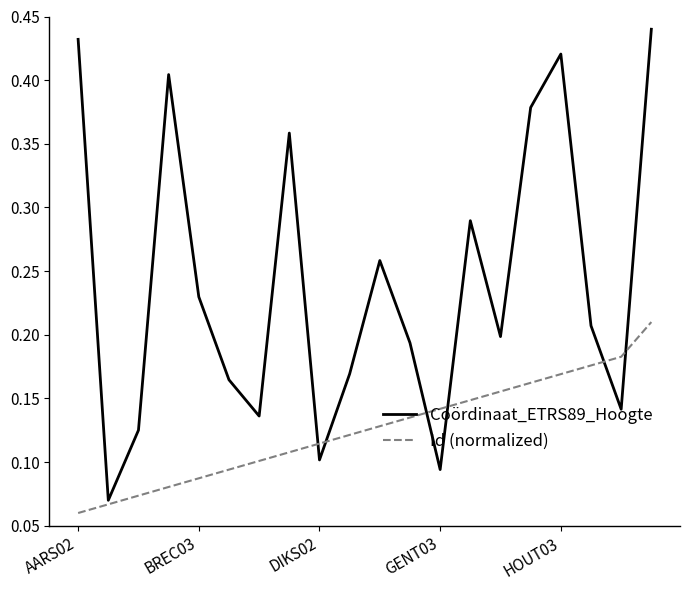

Does the chart display data point markers on the line(s)?

No